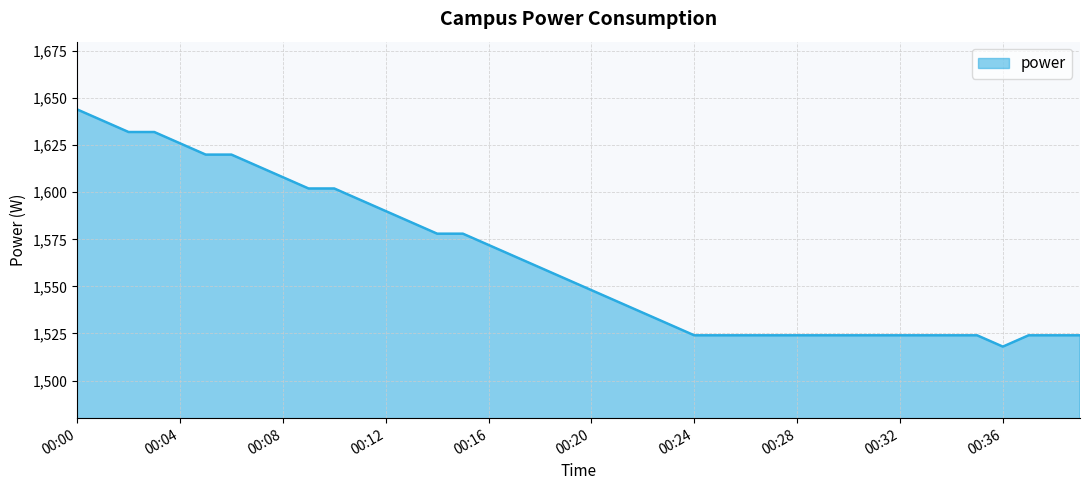

What is the difference between the maximum and minimum values?

126